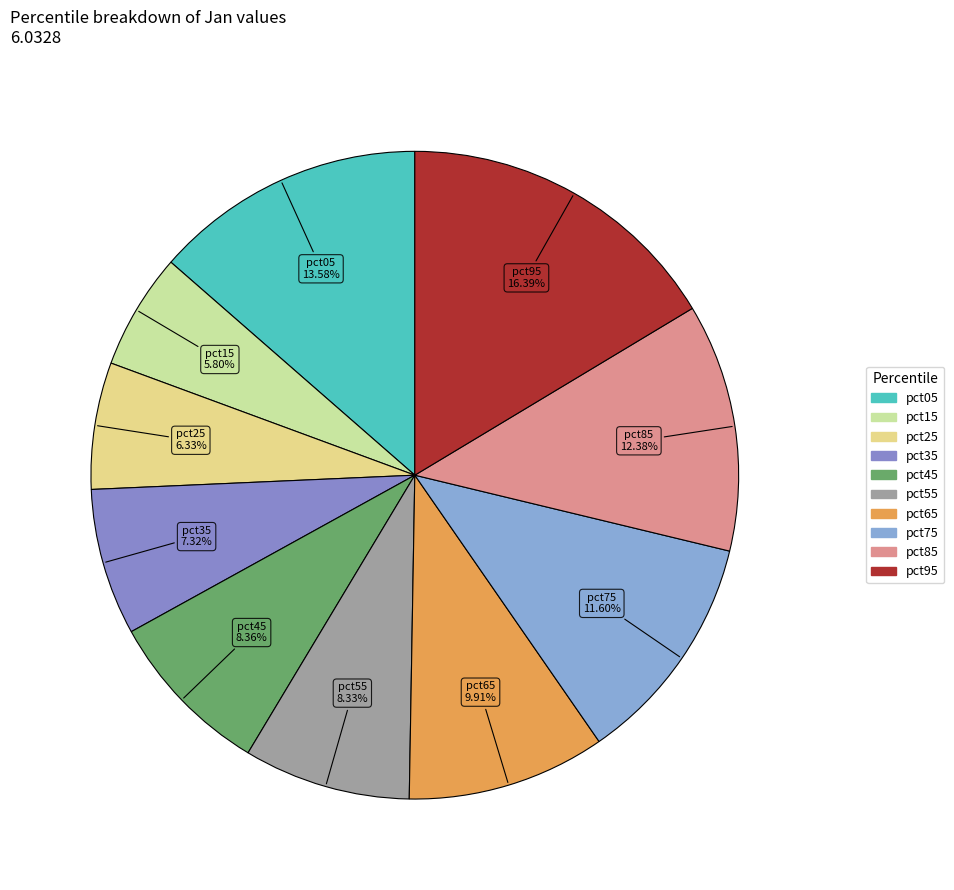

To the nearest percent, what percentage of the pie is pct25?

6%